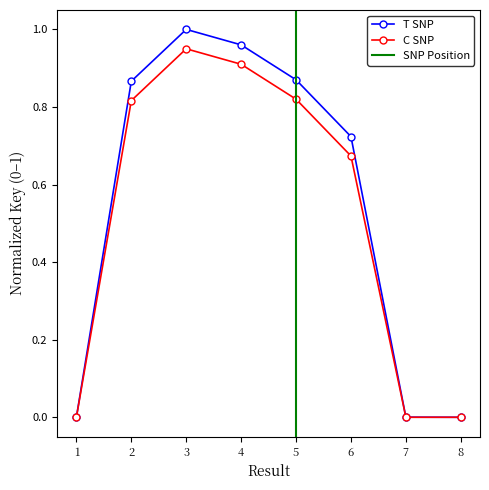

What is the difference between the values at 6 and 4?

0.2